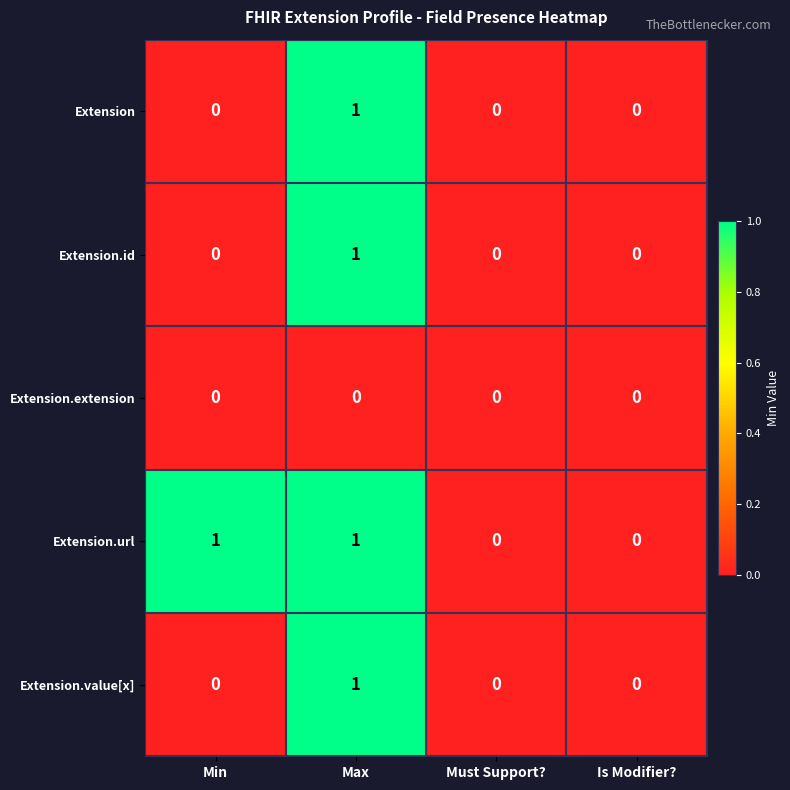

At which category is the sum across all series the highest?

Max